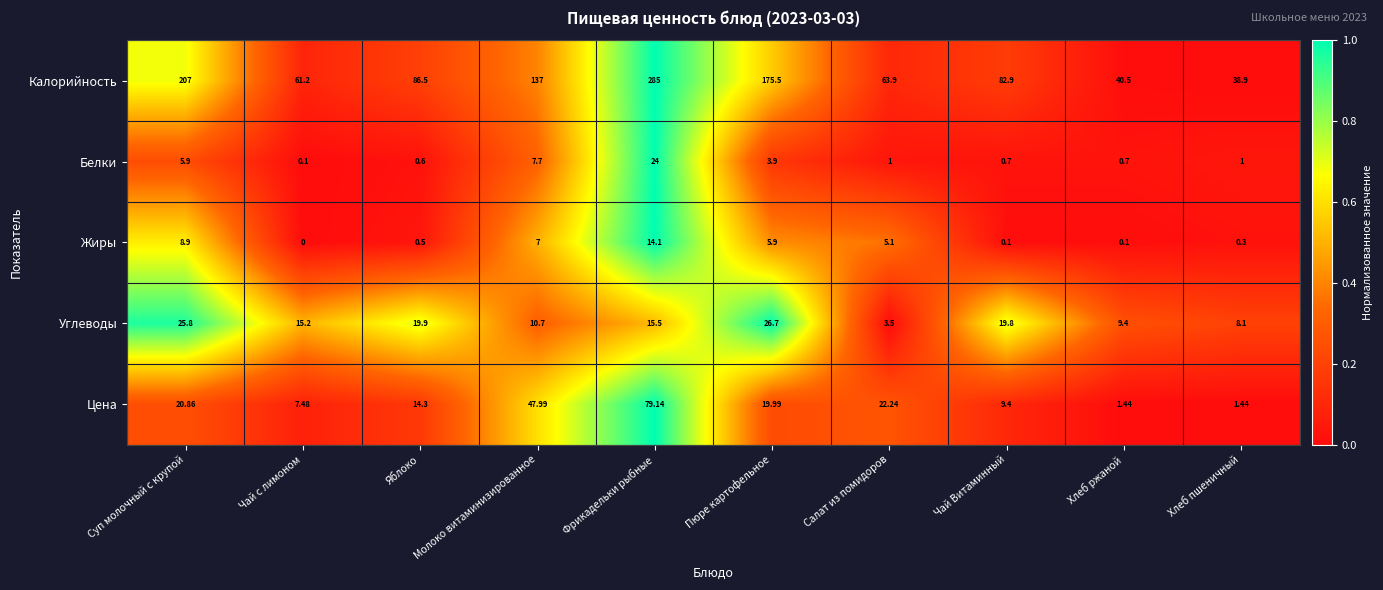

At which label does Белки first exceed 1?

Суп молочный с крупой